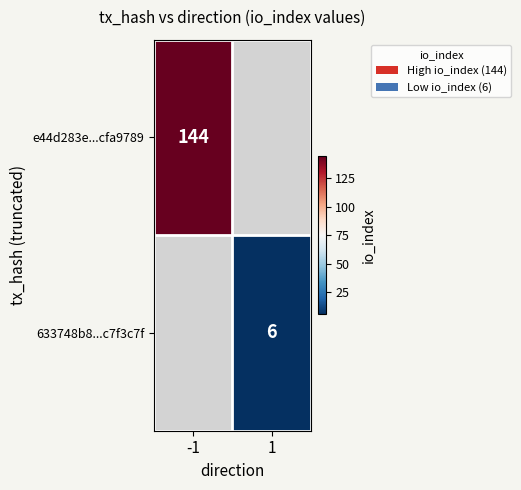

True or false: e44d283e...cfa9789 has a value of 144 at -1.

True